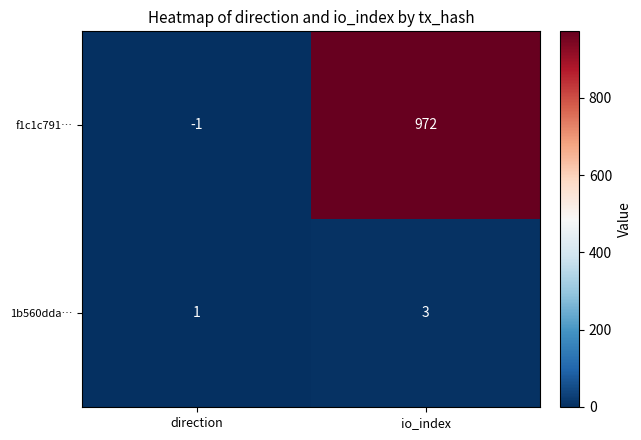

What is the sum of the 1b560dda… values at direction and io_index?

4